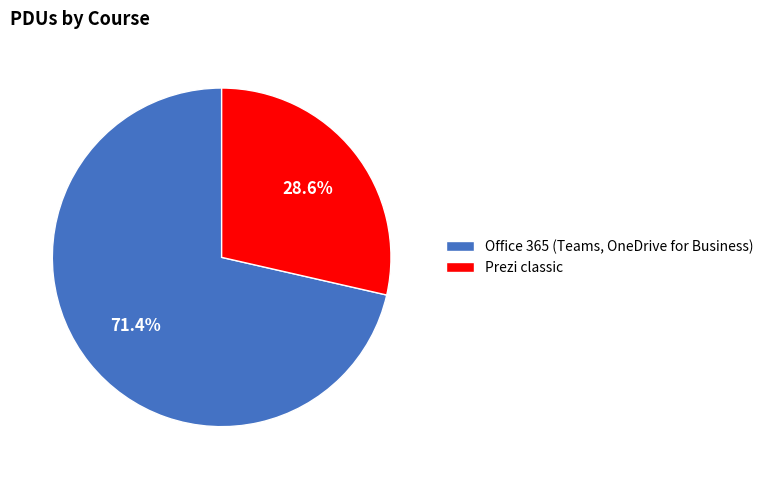

How many segments does this pie chart have?

2